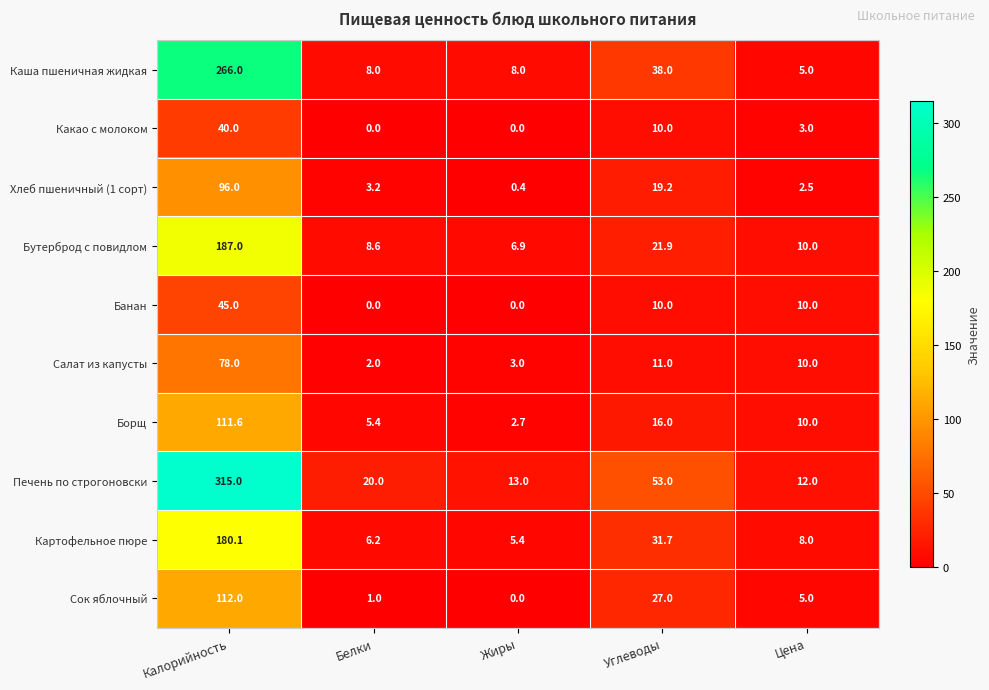

The Картофельное пюре series shows 7.7 at Жиры. True or false?

False